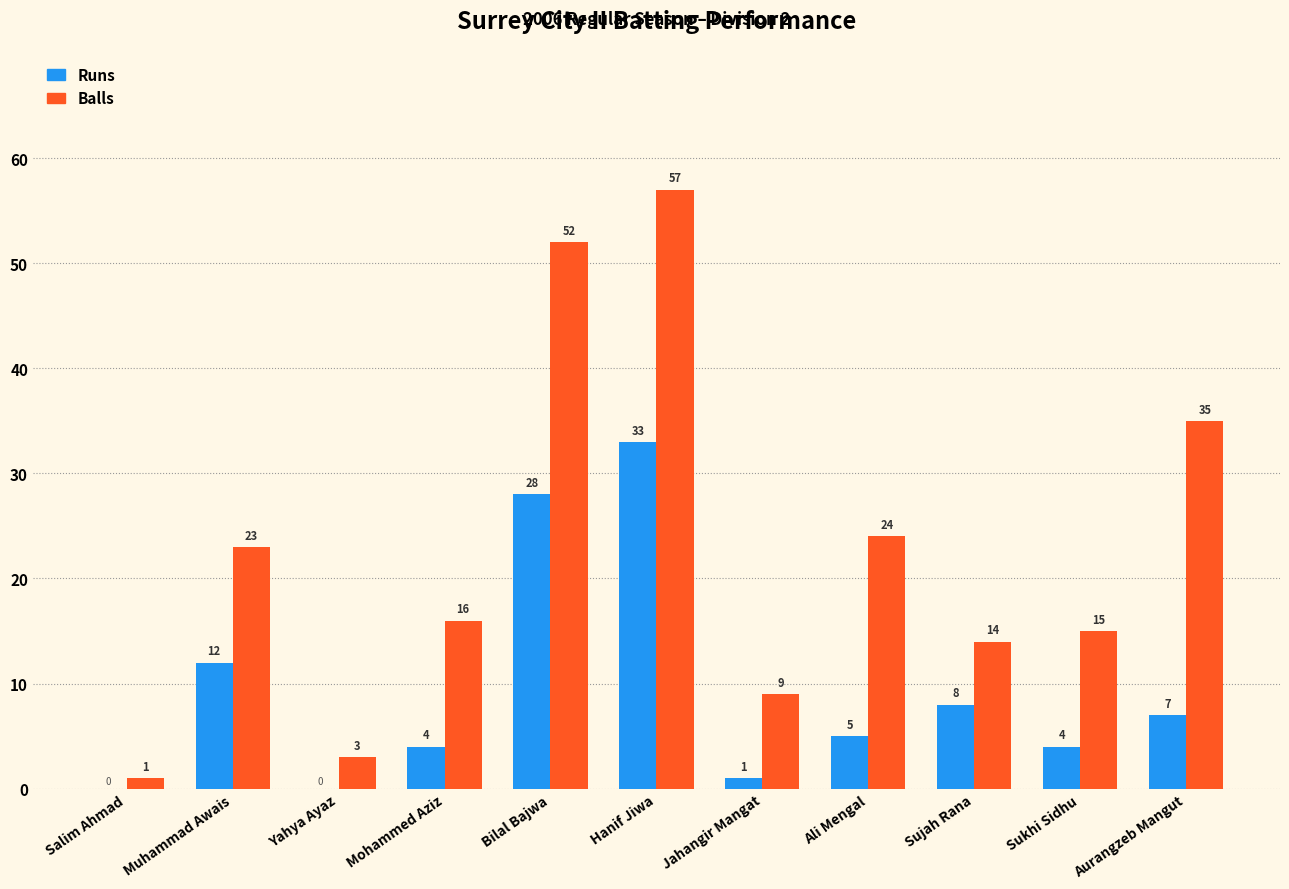

Which series changed the most between Muhammad Awais and Jahangir Mangat?

Balls